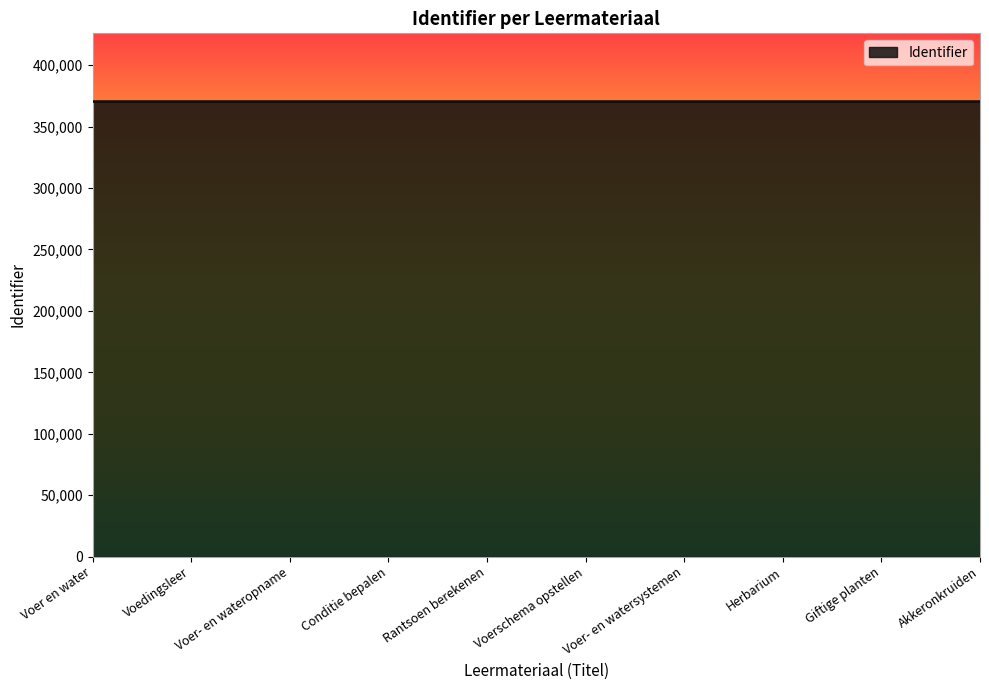

Approximately how many times larger is the value at Herbarium compared to Rantsoen berekenen?

1.0